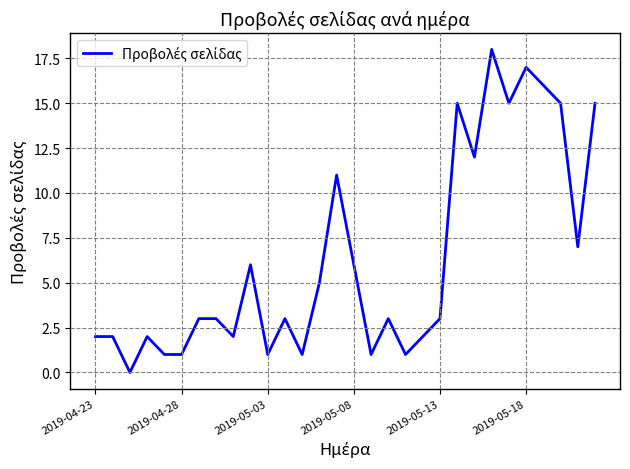

What is the difference between the maximum and minimum values?

18